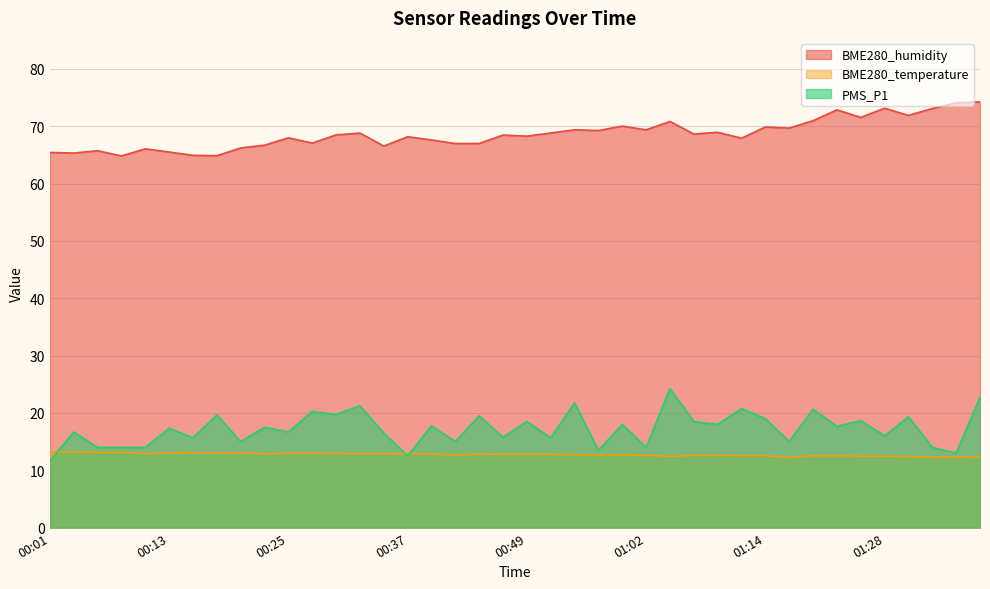

Is it true that BME280_humidity equals 73.2 at 01:28?

True